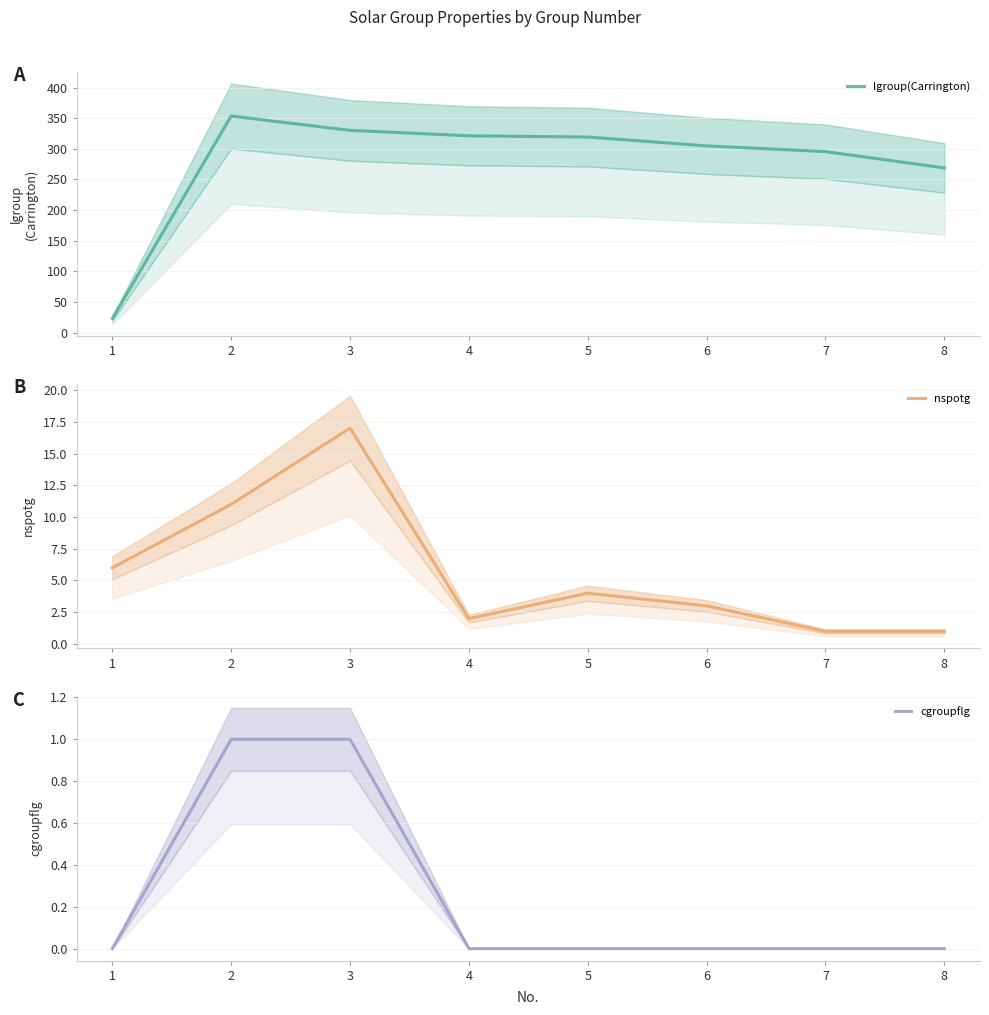

How many interior local peaks does the lgroup(Carrington) series have?

1